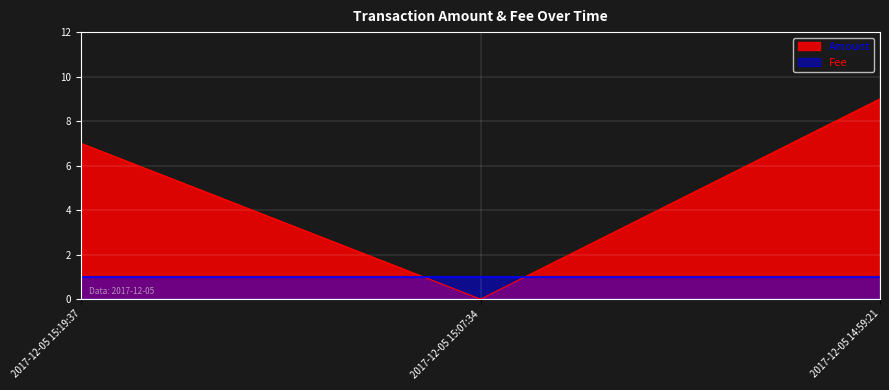

How many values are below 7?

1